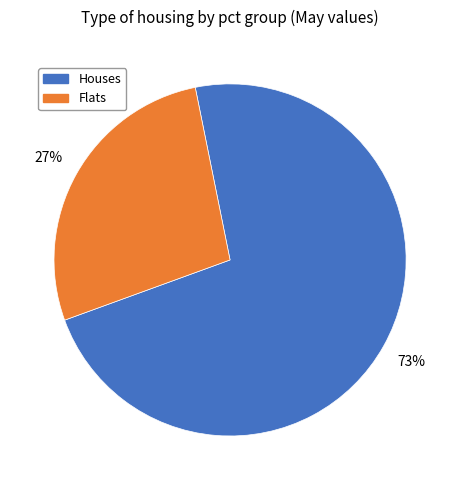

To the nearest percent, what is the average slice percentage?

50%